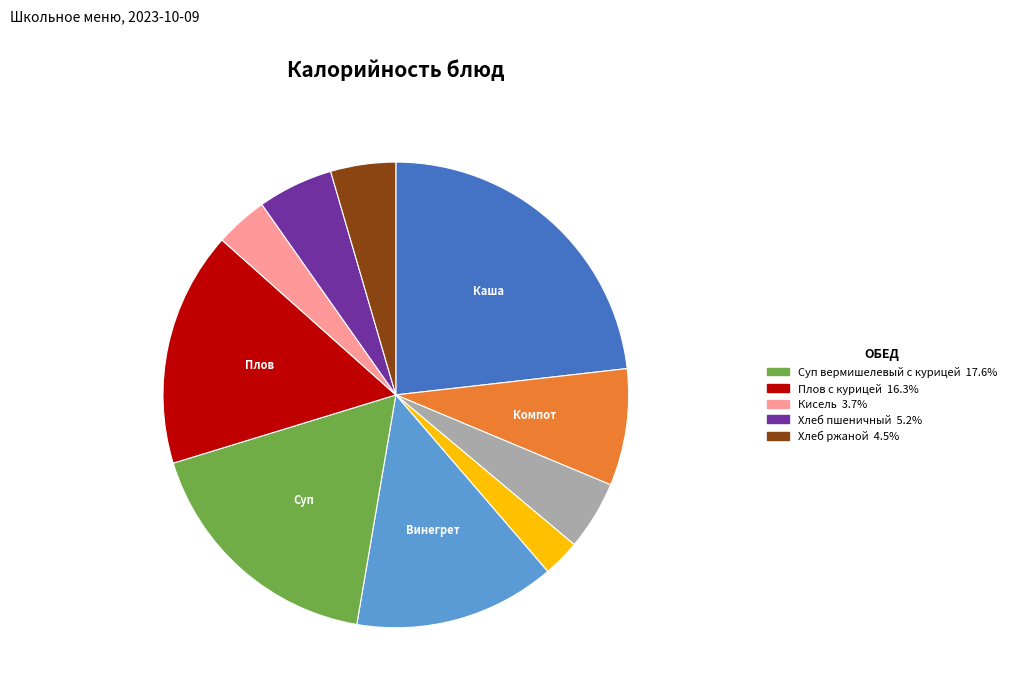

Is there a majority slice in this chart?

No